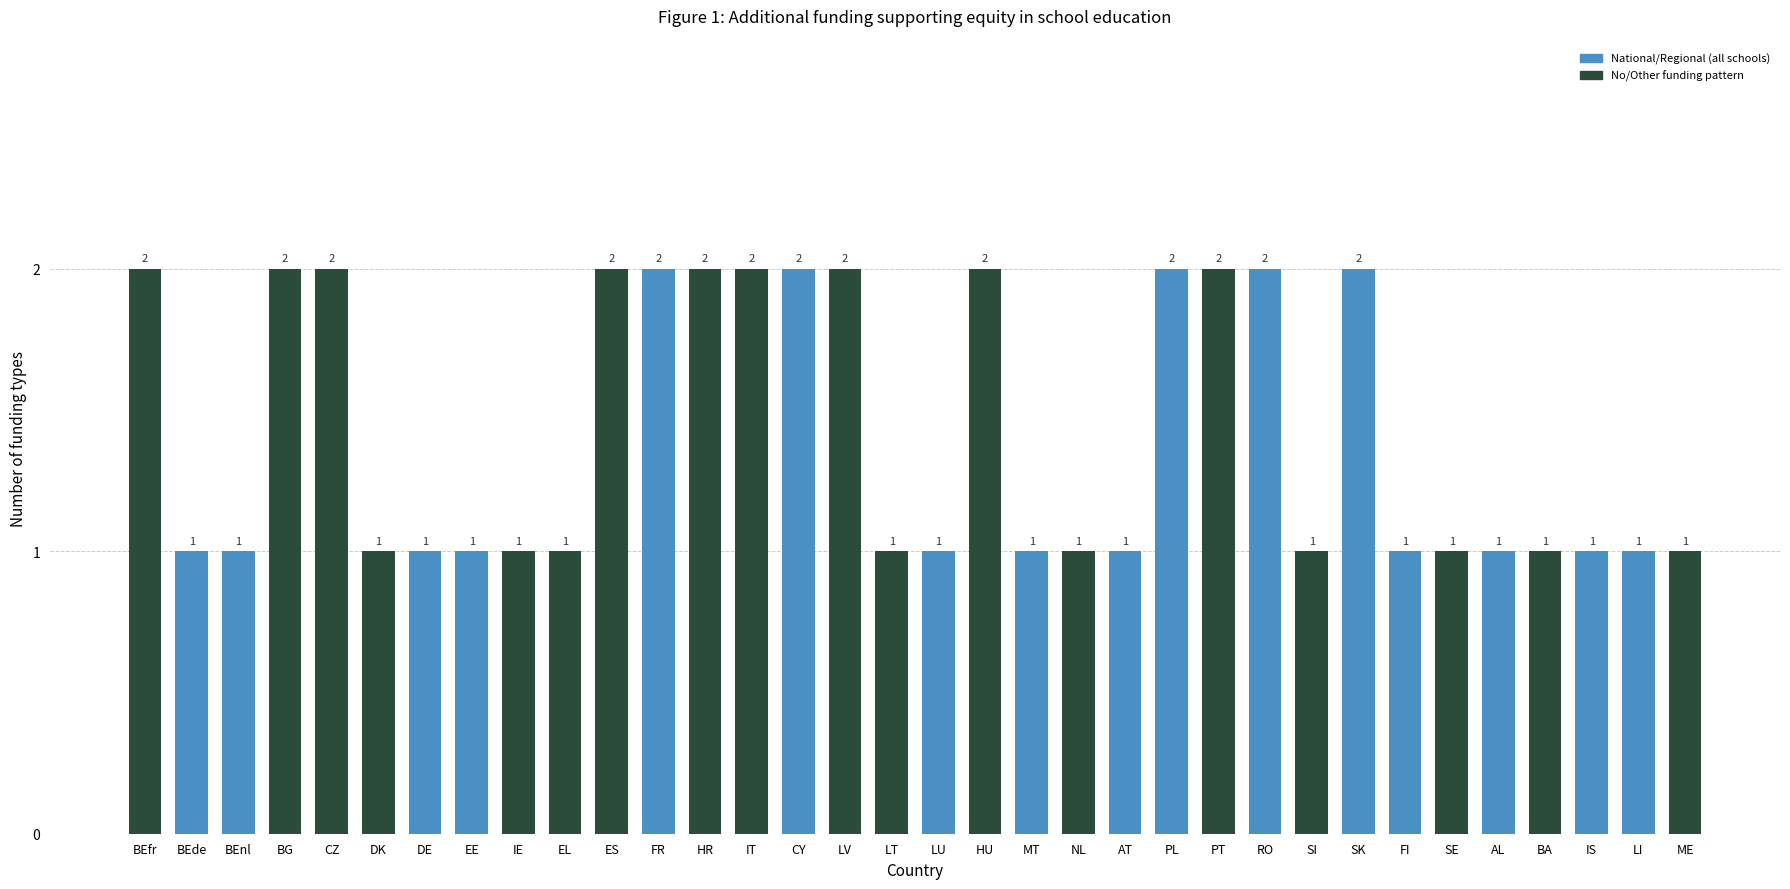

Approximately how many times larger is the value at RO compared to HU?

1.0